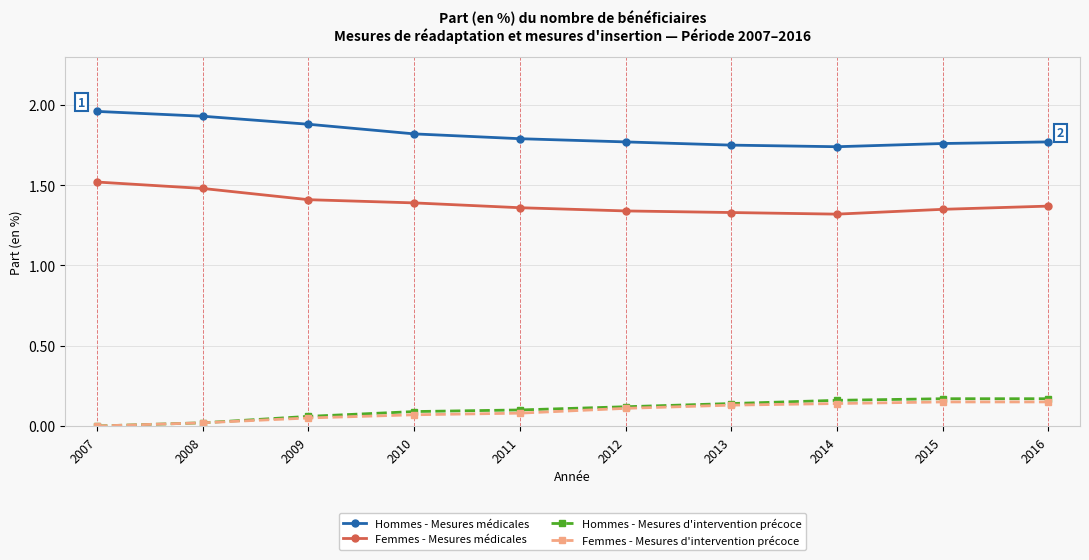

The value of Femmes - Mesures médicales at 2014 is 1.3. True or false?

True